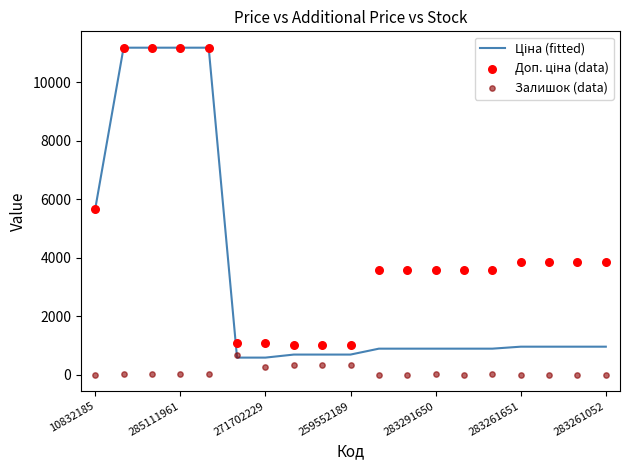

At which category is the sum across all series the highest?

285111961